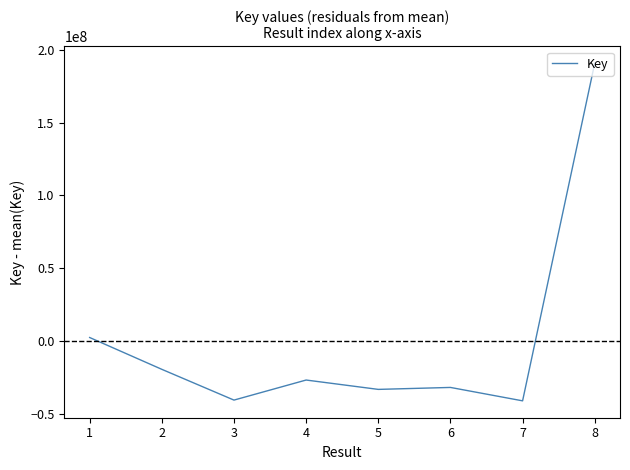

The value at 5 is -45584652.1. True or false?

False